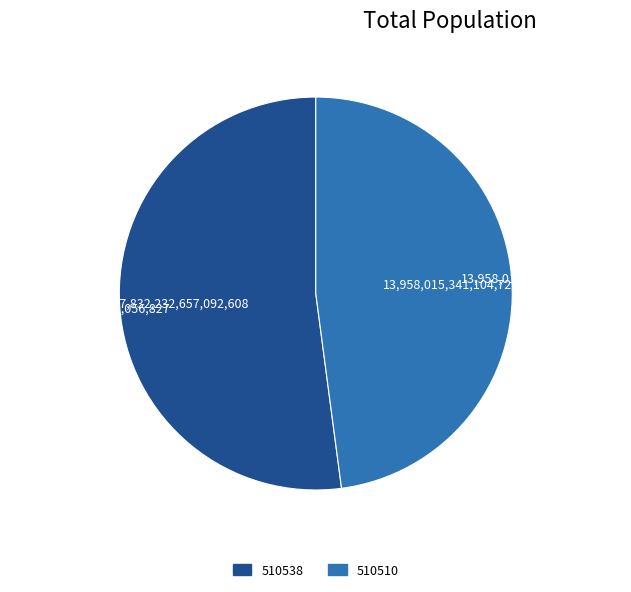

What is the ratio of the value at 510510 to the value at 510538?

0.9